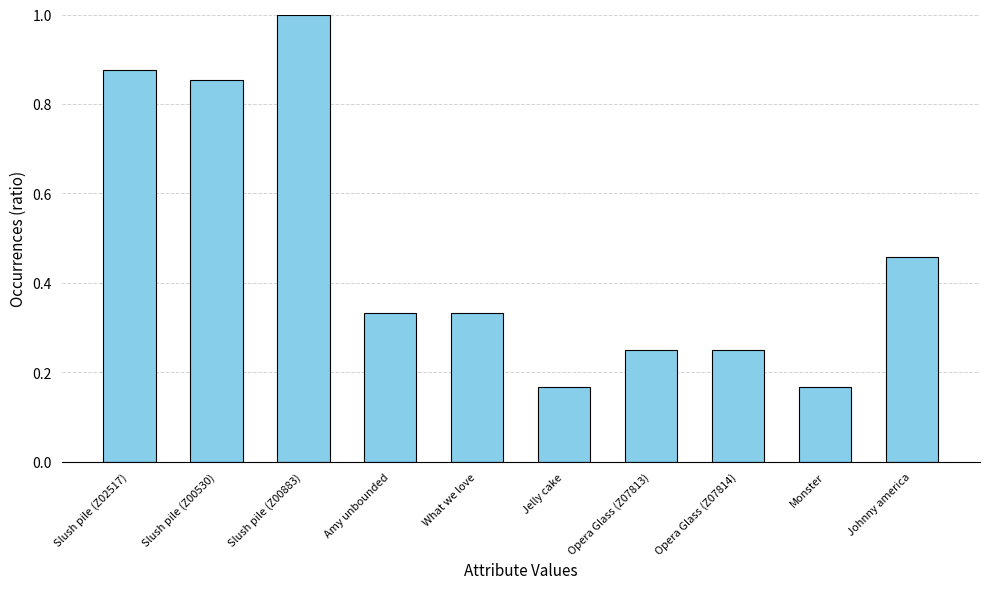

Which has a higher value, Opera Glass (Z07814) or Amy unbounded?

Amy unbounded